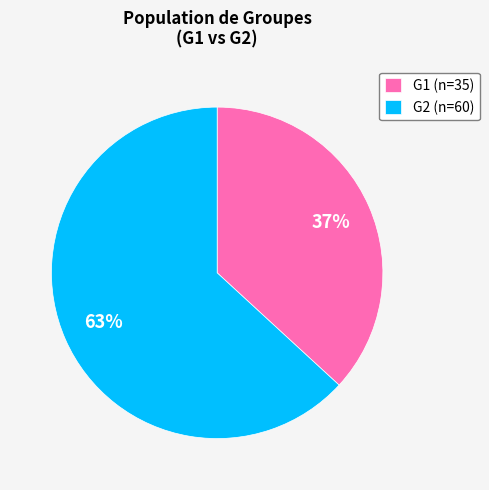

To the nearest percent, what is the combined percentage of G1 and G2?

100%